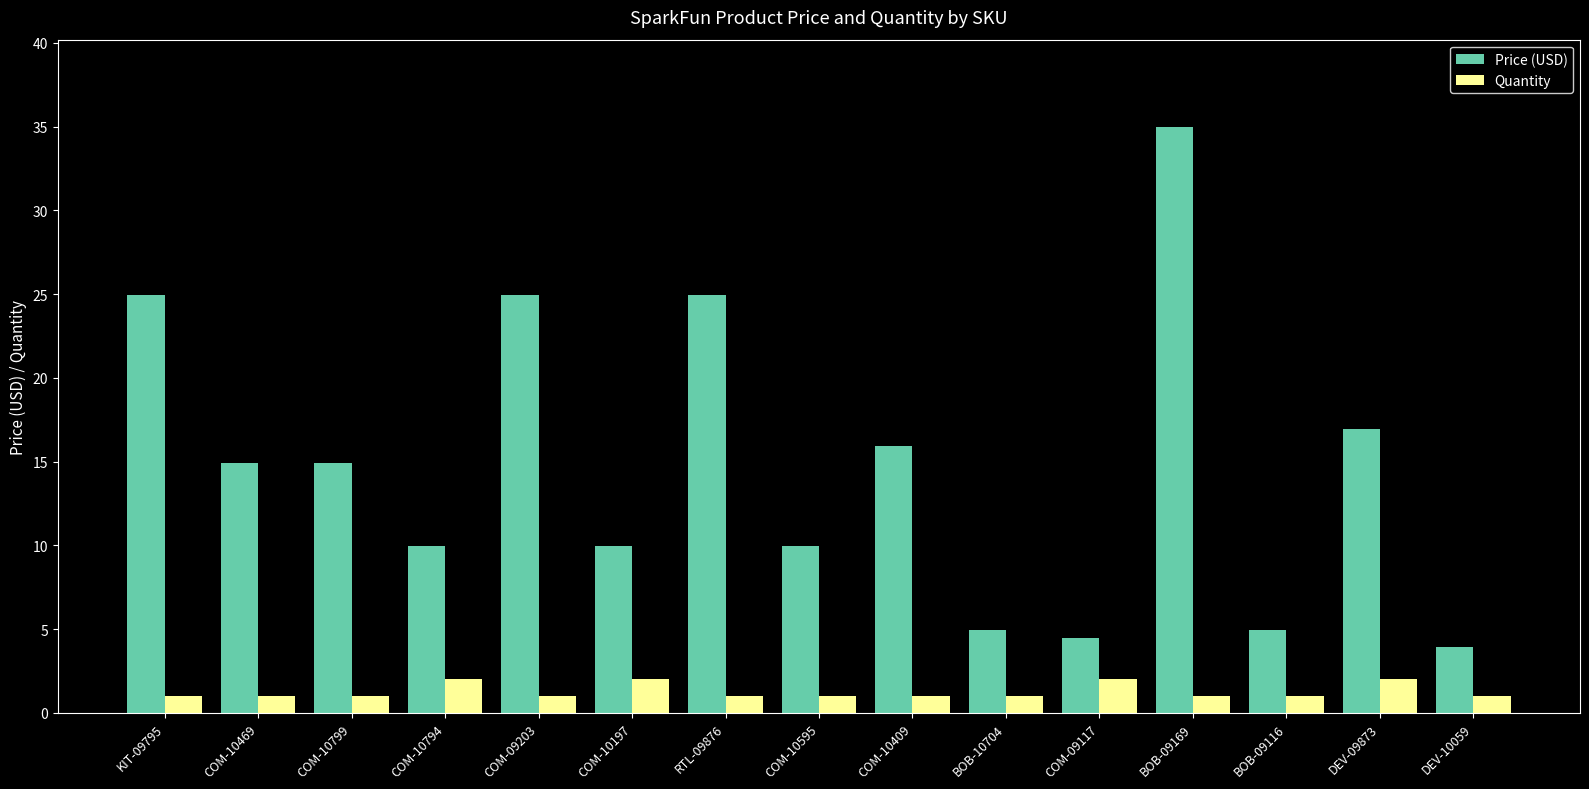

At which category is the sum across all series the highest?

BOB-09169